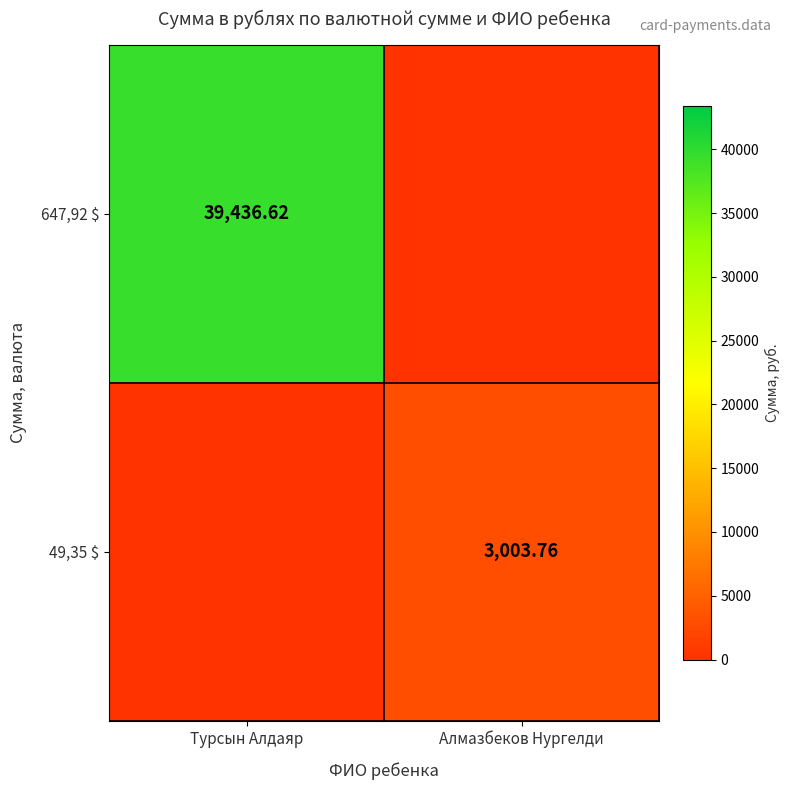

Which series has the widest spread of values?

647,92 $